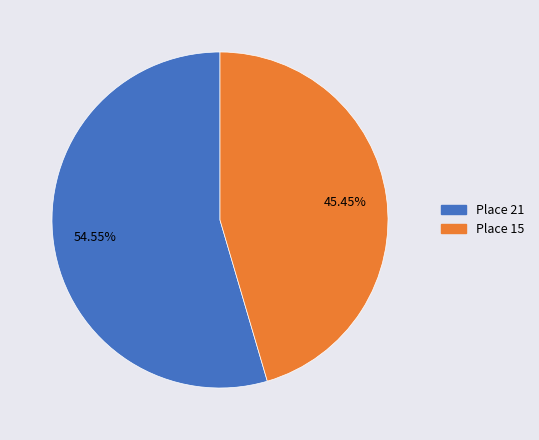

Count the number of slices in the pie.

2